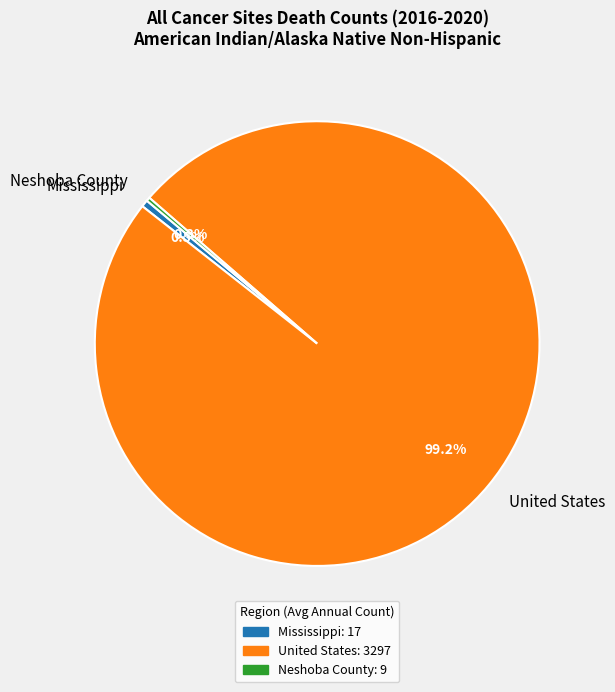

Which category has the biggest portion of the pie?

United States